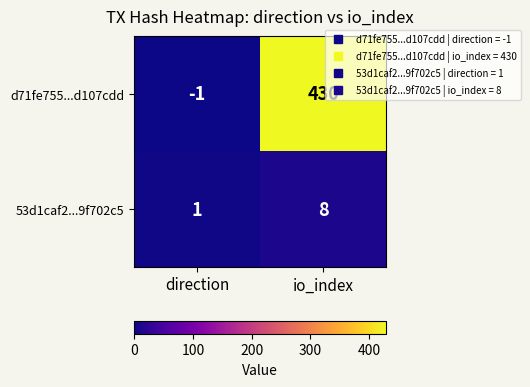

Rank the series by their maximum value, from highest to lowest.

d71fe755...d107cdd, 53d1caf2...9f702c5